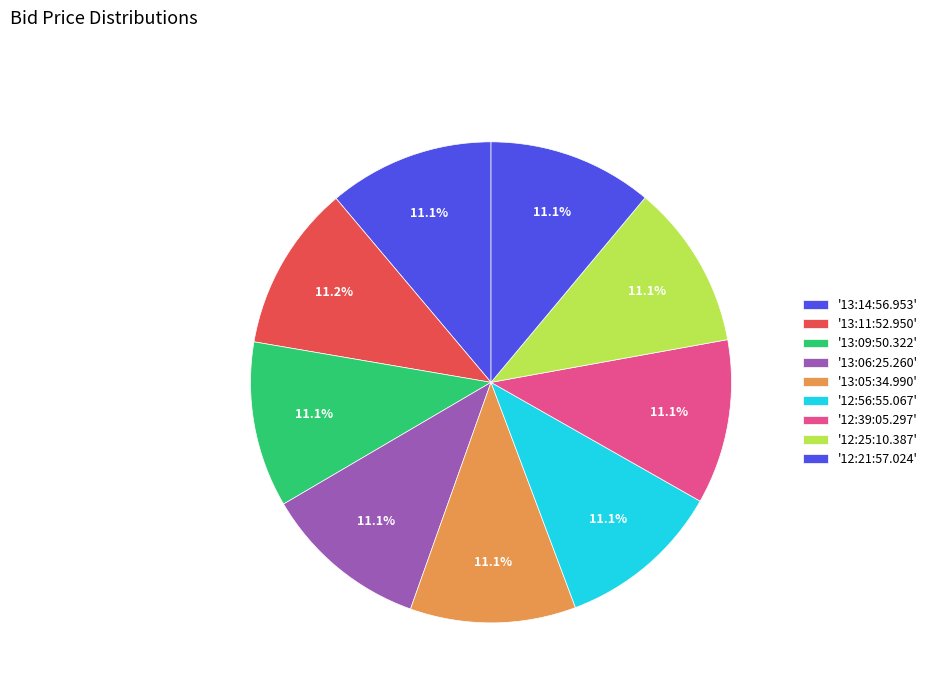

How many segments does this pie chart have?

9